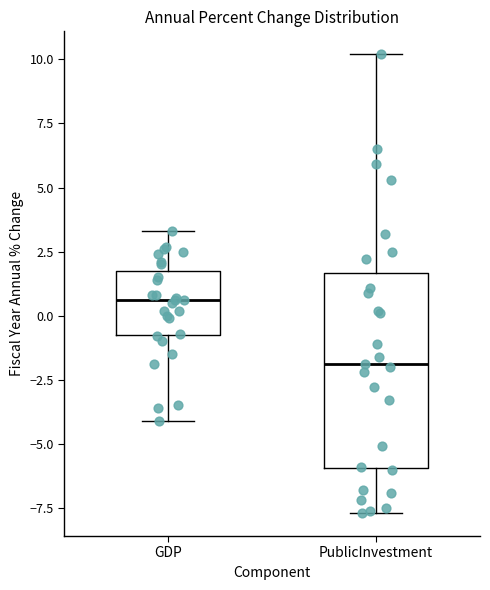

Which box has the highest median line?

GDP